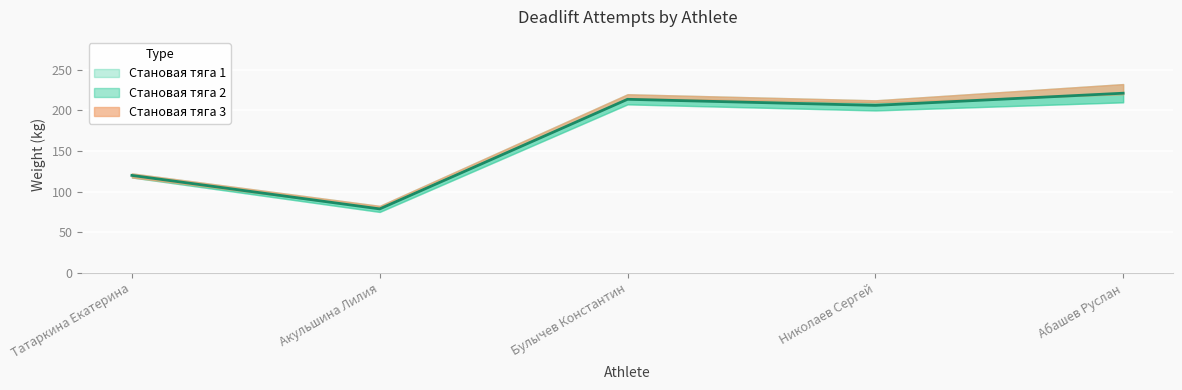

At which category does Становая тяга 1 reach its first local peak?

Булычев Константин